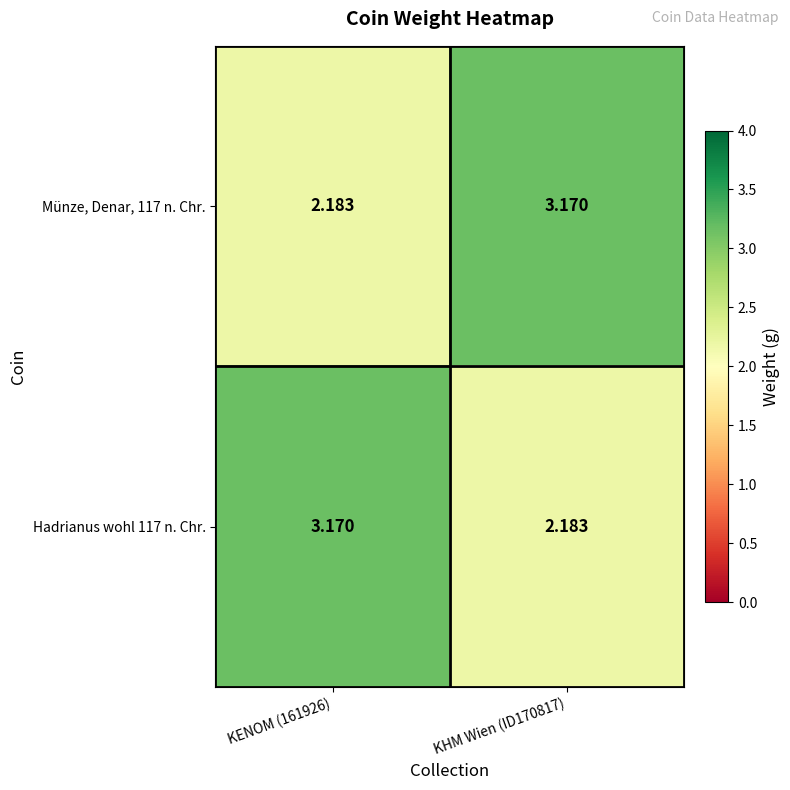

How many values in the Münze, Denar, 117 n. Chr. series exceed 3?

1